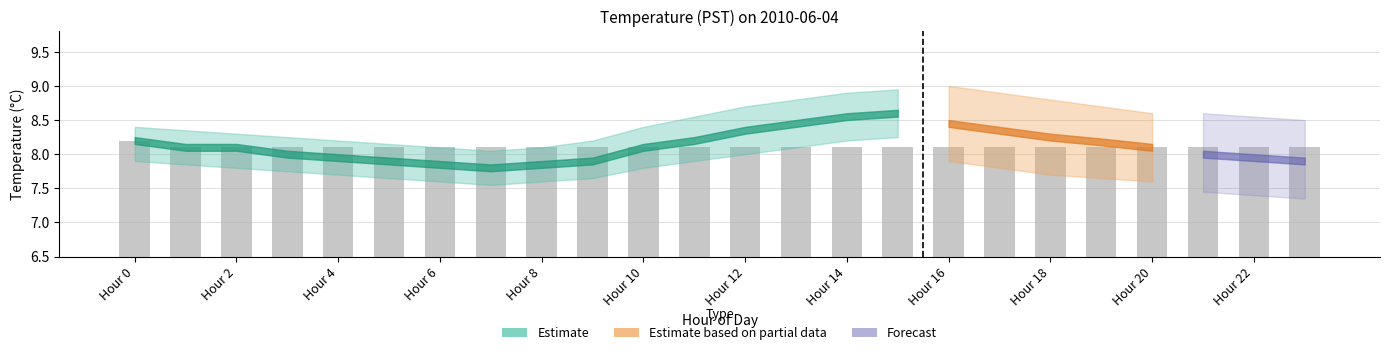

What is the value of the 2nd bar from the left?

8.1